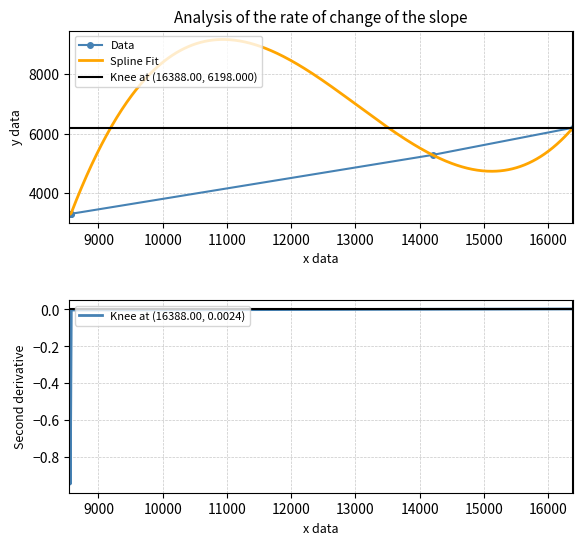

Between 8548 and 8560, which is larger?

8560